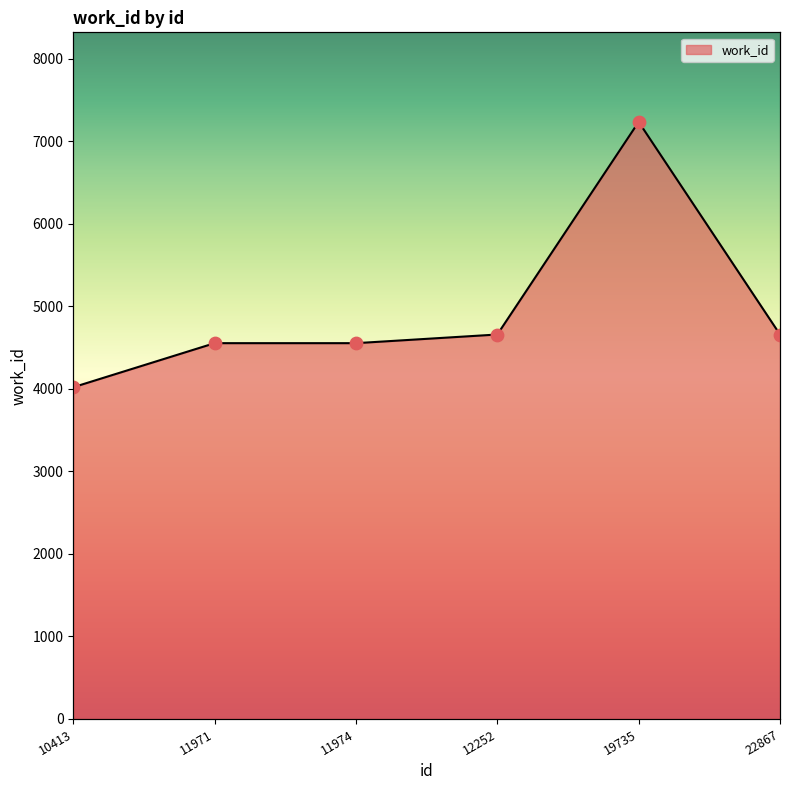

What is the change in value from 11971 to 22867?

+105